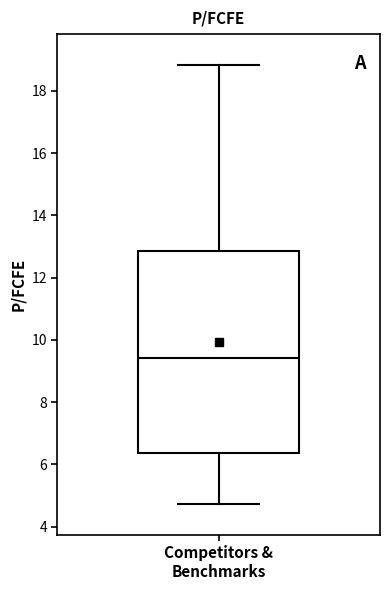

Read this box plot against the y-axis: the position of the median line, the range covered by the box, and the ends of both whiskers. The values are not printed on the chart, so give them approximately, as read against the axis.

median 9.4, box 6.4 to 12.8, whiskers 4.8 to 18.8